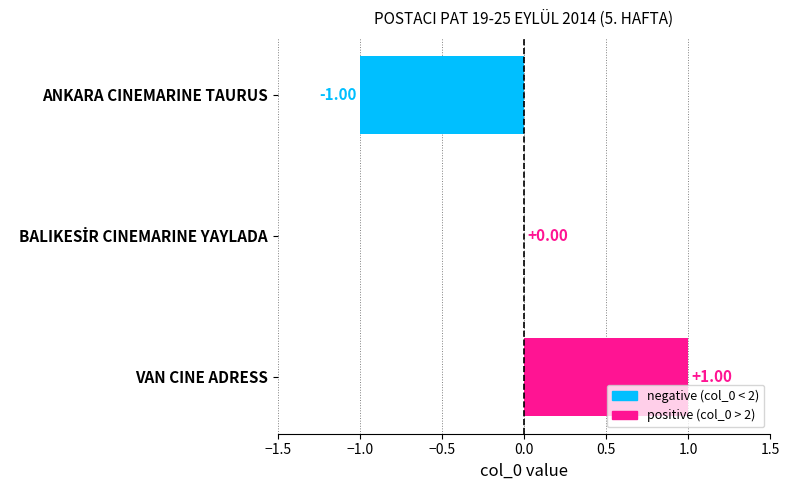

What is the change in value from ANKARA CINEMARINE TAURUS to VAN CINE ADRESS?

+2